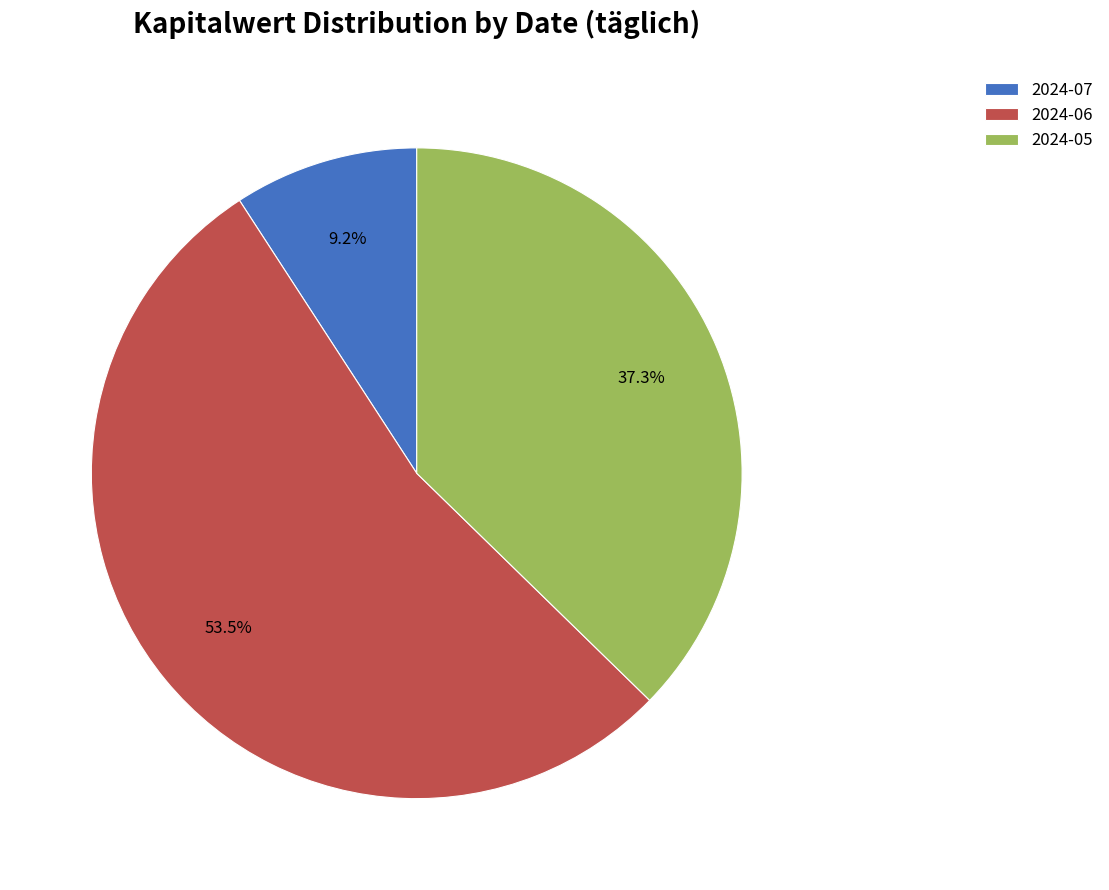

What is the majority slice?

2024-06